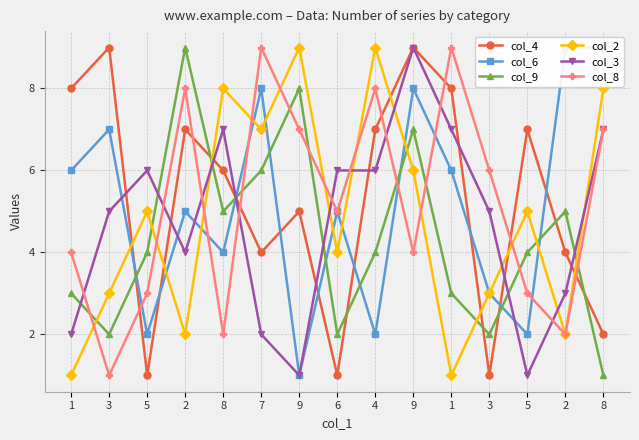

What is the difference between the col_8 values at 3 and 8?

6